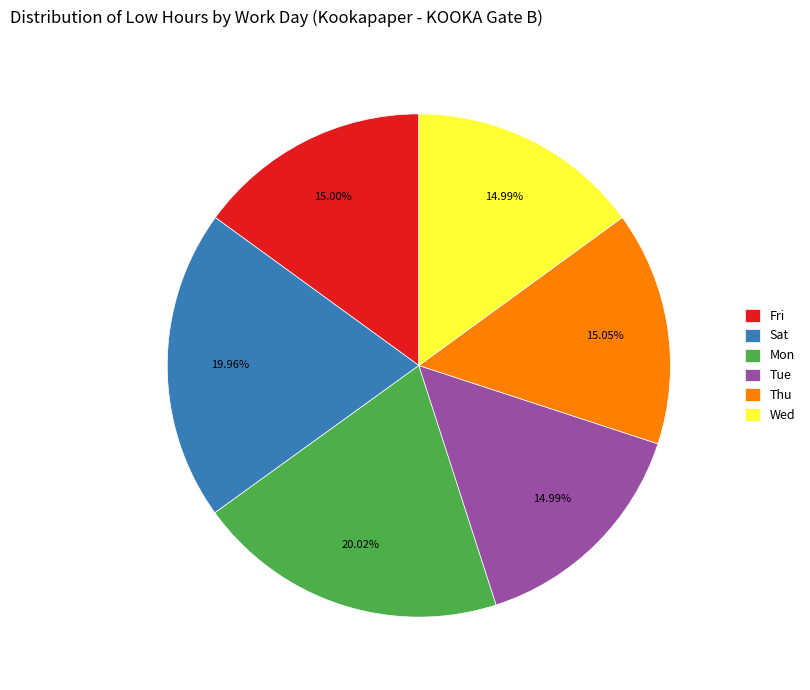

Does Fri represent more than half of the total?

No